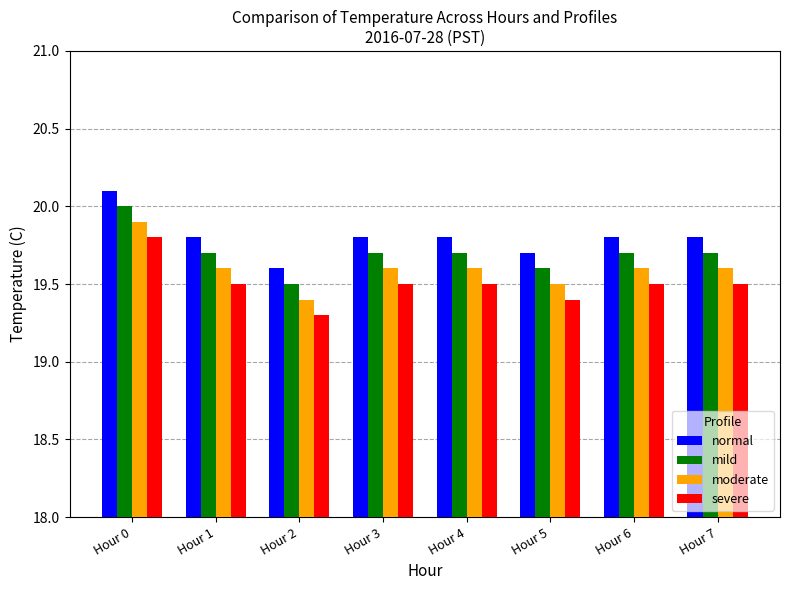

Where is normal nearest to the value 19?

Hour 2